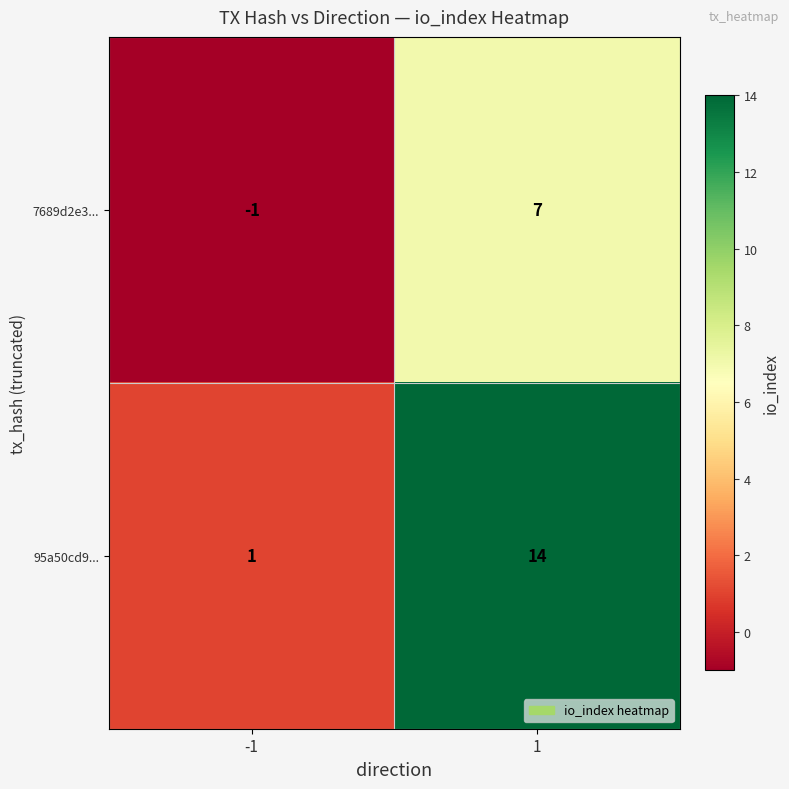

At how many categories does at least one series exceed 0?

2